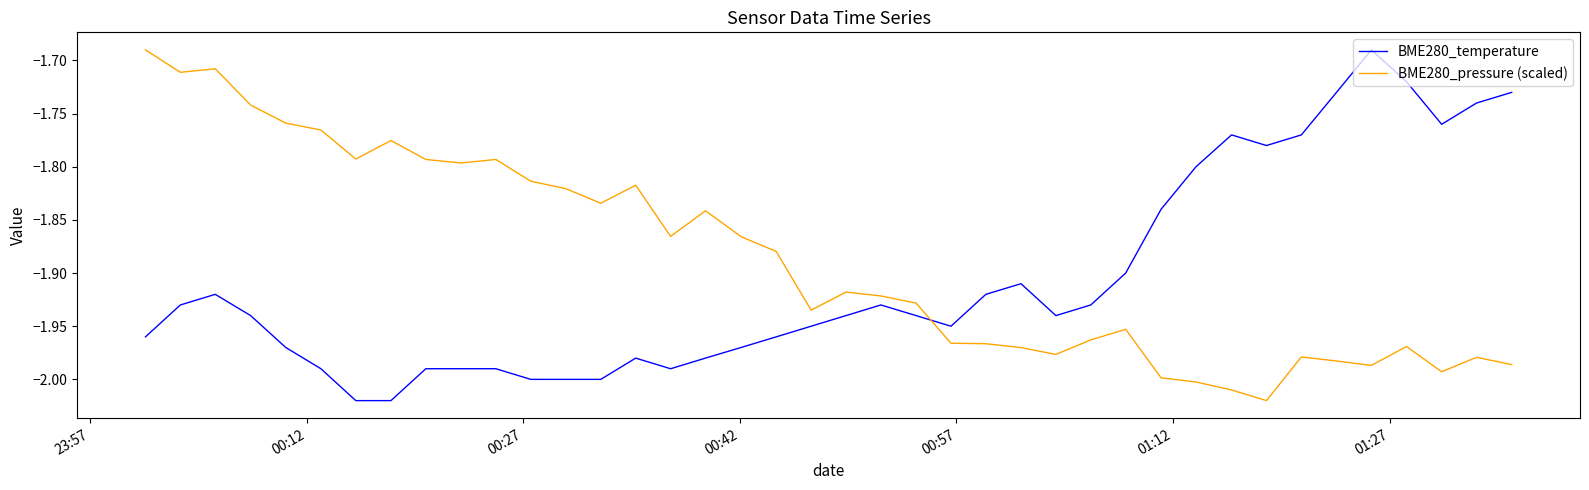

What is the difference between the maximum and minimum values in the BME280_temperature series?

0.3